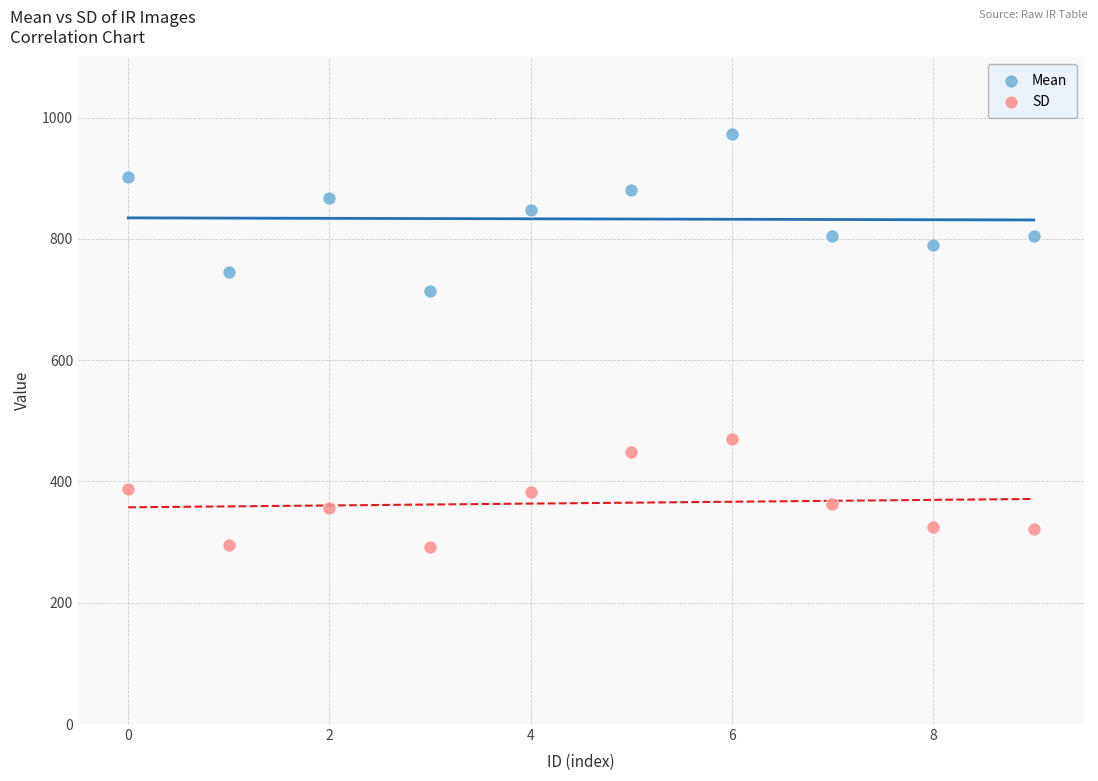

What are all the series names shown in the legend?

Mean, SD